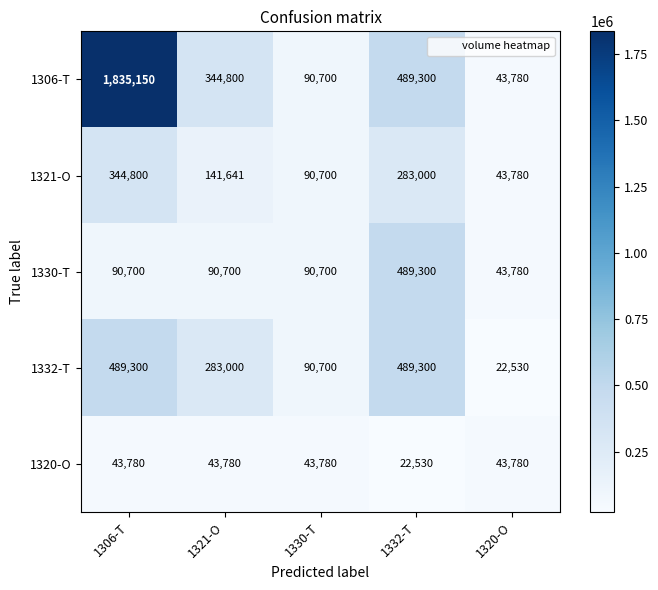

Count the 1332-T values in the range 90700 to 489300.

4